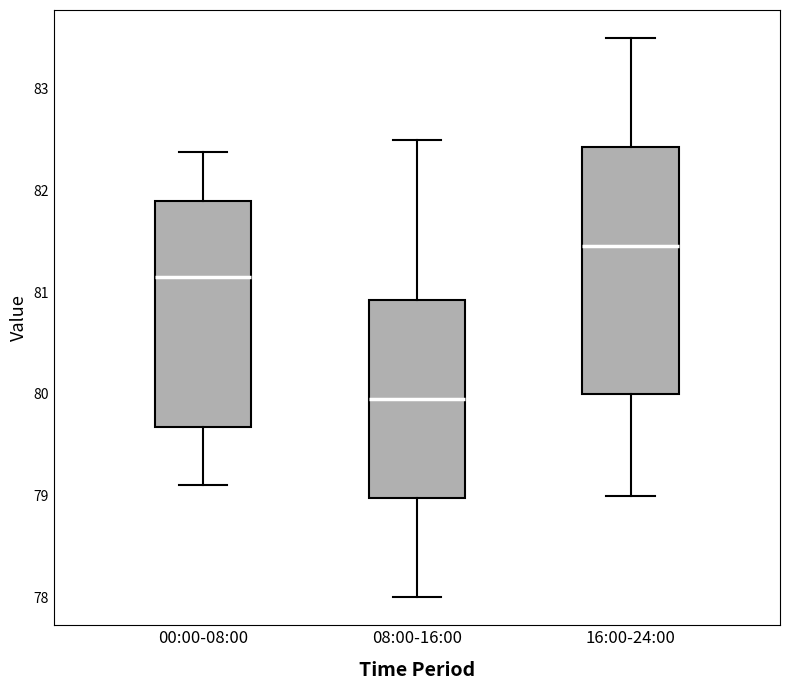

Where is the lower edge of the box for 16:00-24:00 on the y-axis? The values are not printed on the chart, so give them approximately, as read against the axis.

80.0